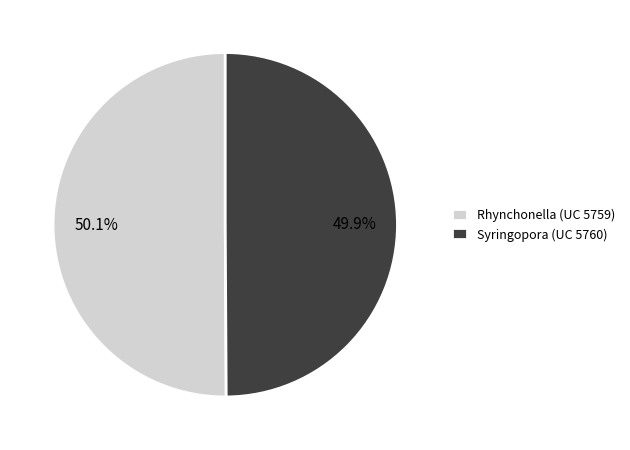

The Rhynchonella (UC 5759) slice represents 50% of the pie. True or false?

True